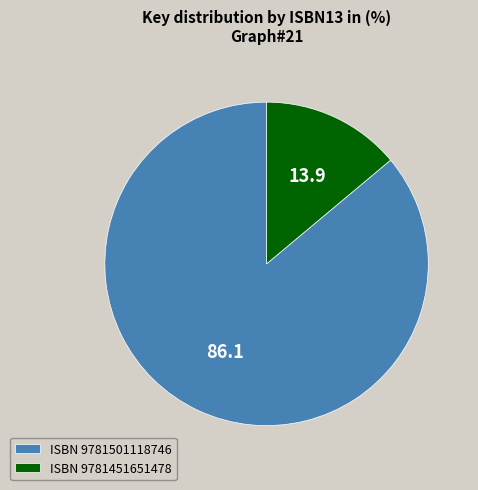

What is the majority slice?

ISBN 9781501118746